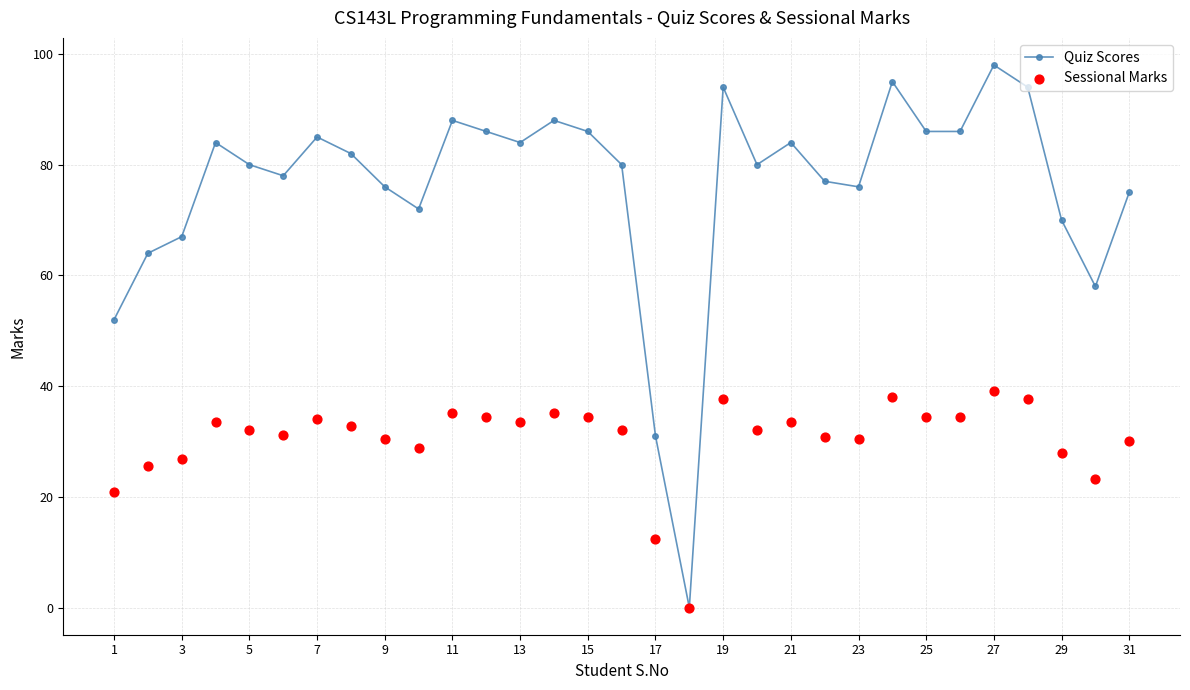

Which series has the largest total across all categories?

Quiz Scores